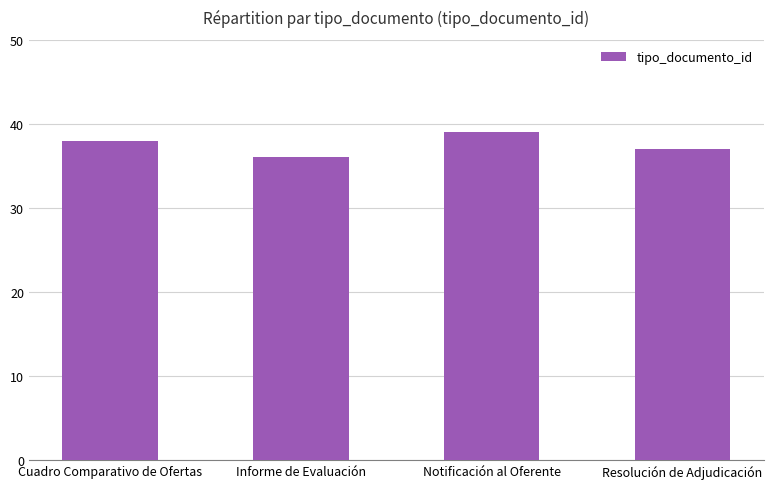

Which has a higher value, Informe de Evaluación or Cuadro Comparativo de Ofertas?

Cuadro Comparativo de Ofertas